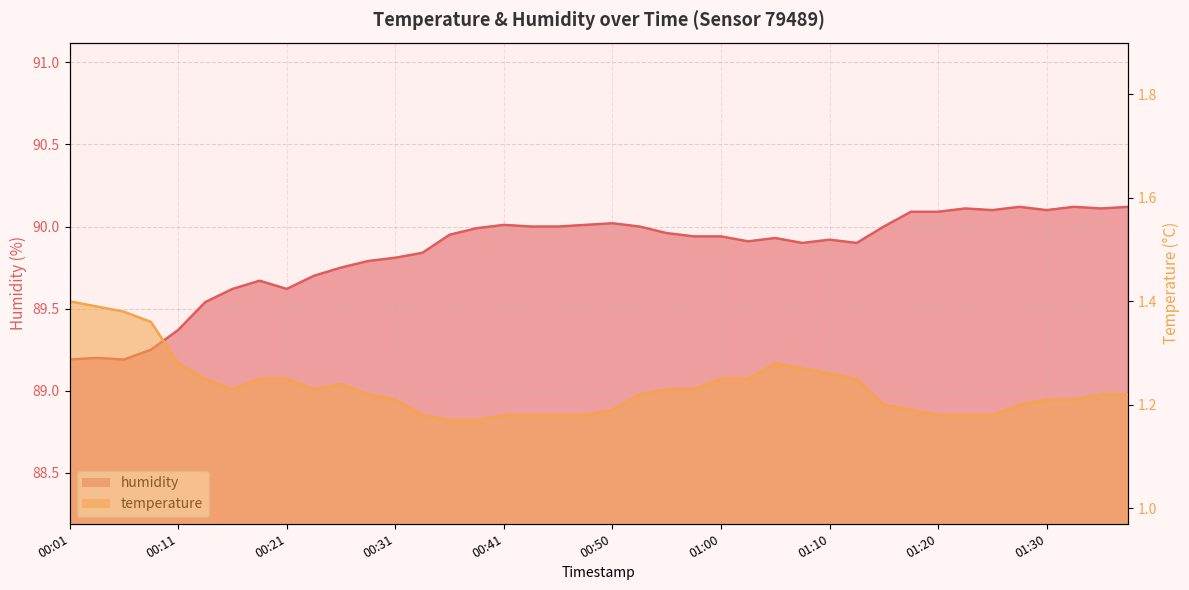

Rank the series by their maximum value, from highest to lowest.

humidity, temperature